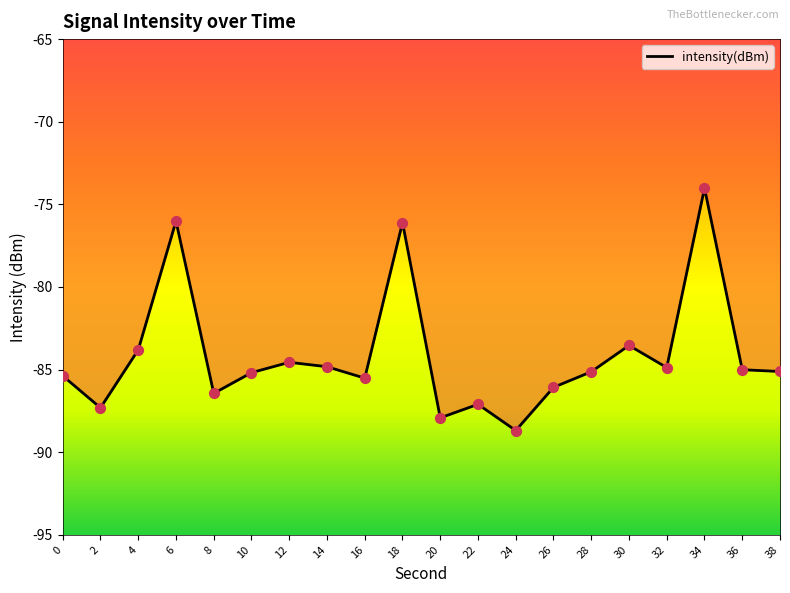

Which has a higher value, 4 or 24?

4